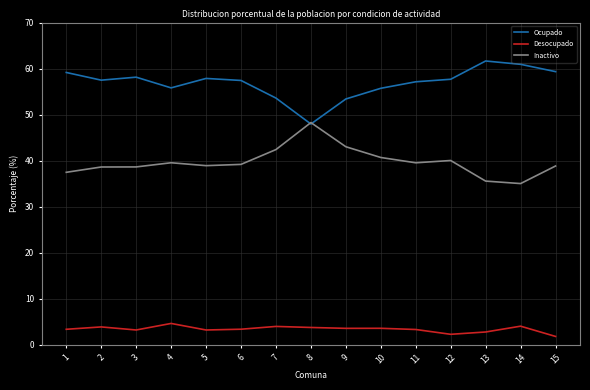

True or false: Ocupado has a value of 100.8 at 11.

False